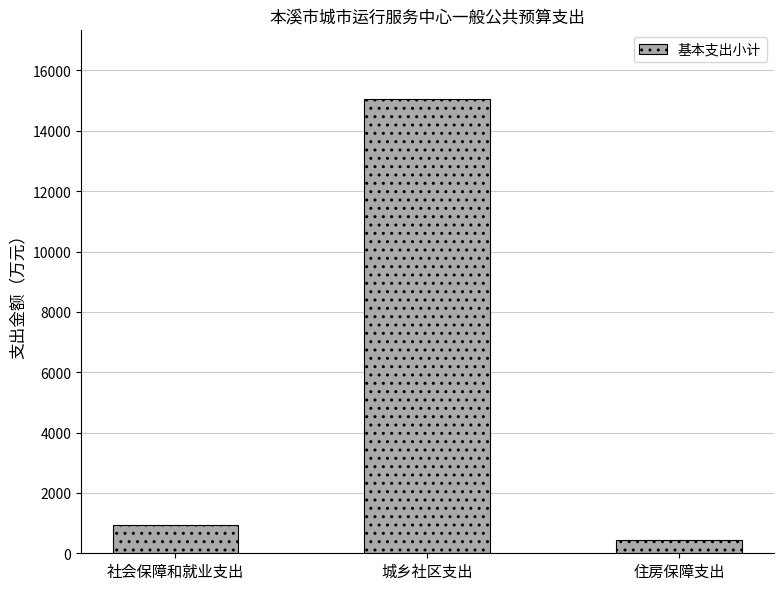

Rank the categories by value from highest to lowest.

城乡社区支出, 社会保障和就业支出, 住房保障支出